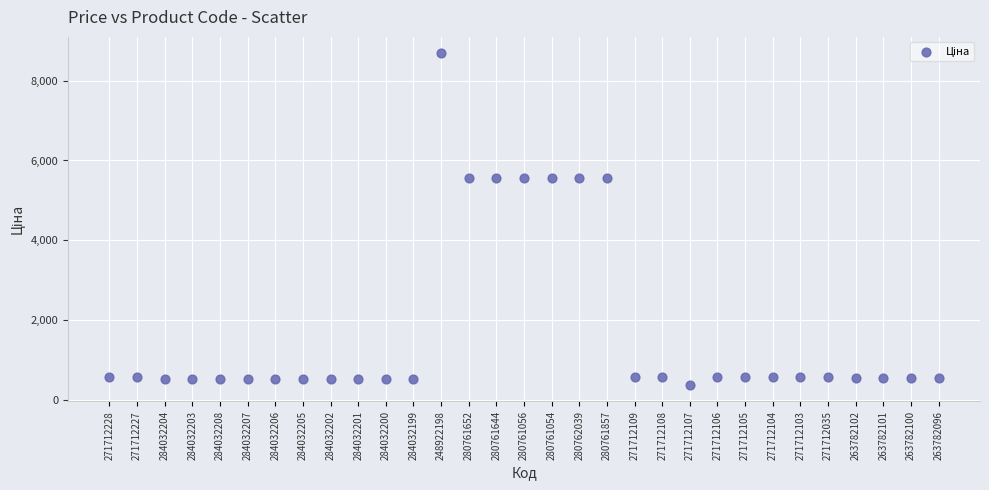

What is the range of Y values (max minus min)?

8298.0